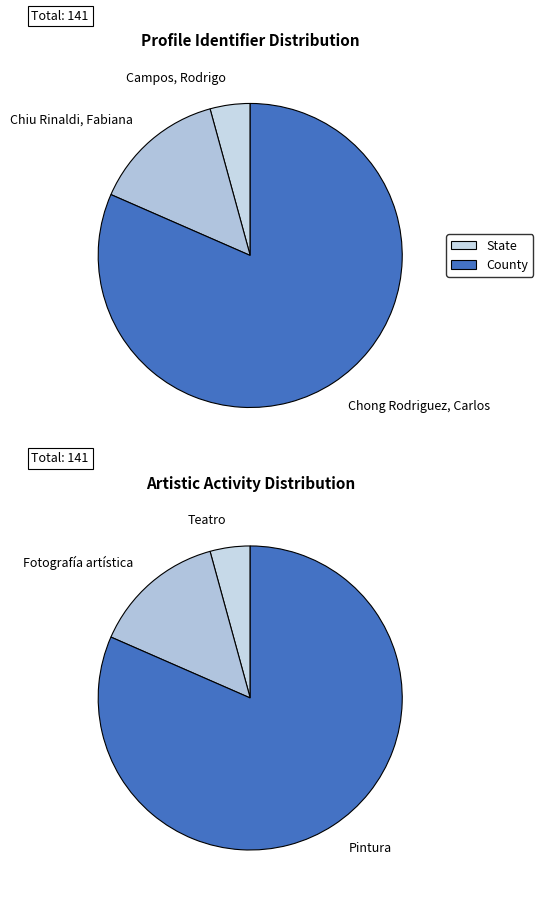

What percentage is NOT represented by Chiu Rinaldi, Fabiana [Perfil]?

85.8%